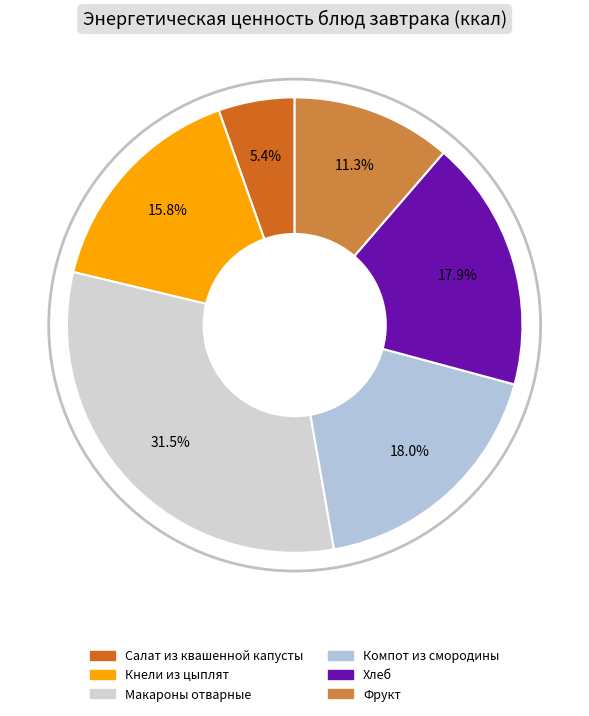

Is it true that Салат из квашенной капусты is 15% of the pie?

False